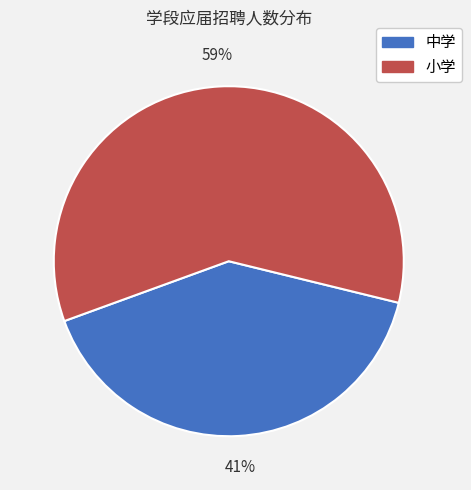

Is there any slice that represents more than half of the pie?

Yes